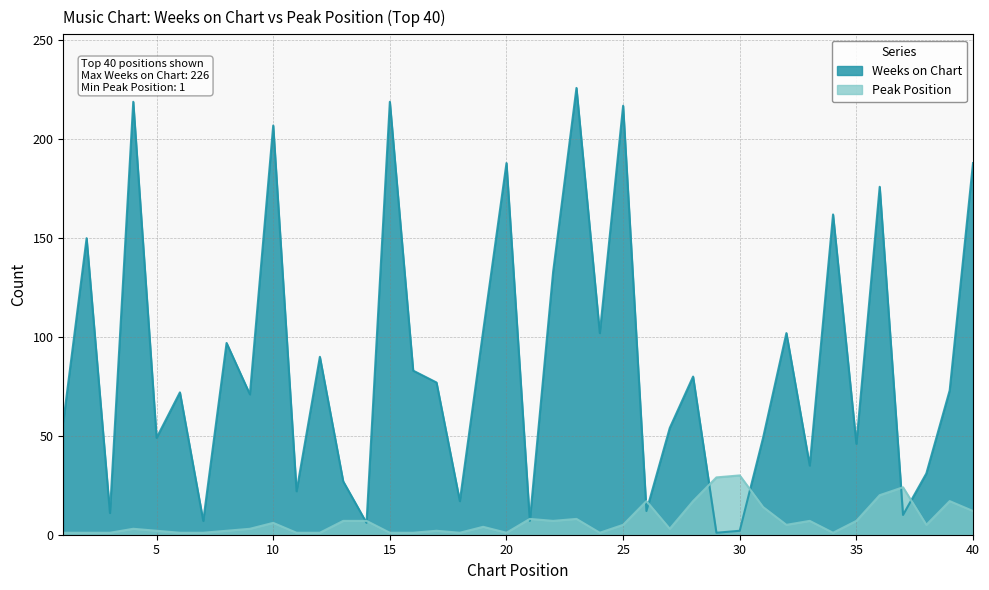

Rank the series by their average value, from lowest to highest.

Peak Position, Weeks on Chart